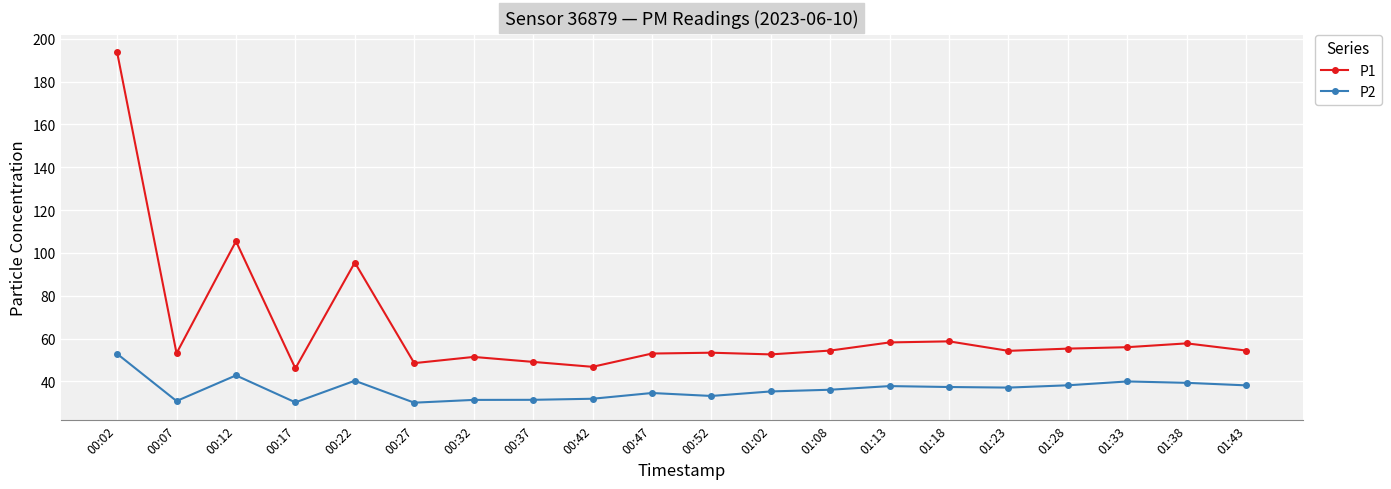

What is the difference between the P1 values at 00:42 and 00:02?

146.9